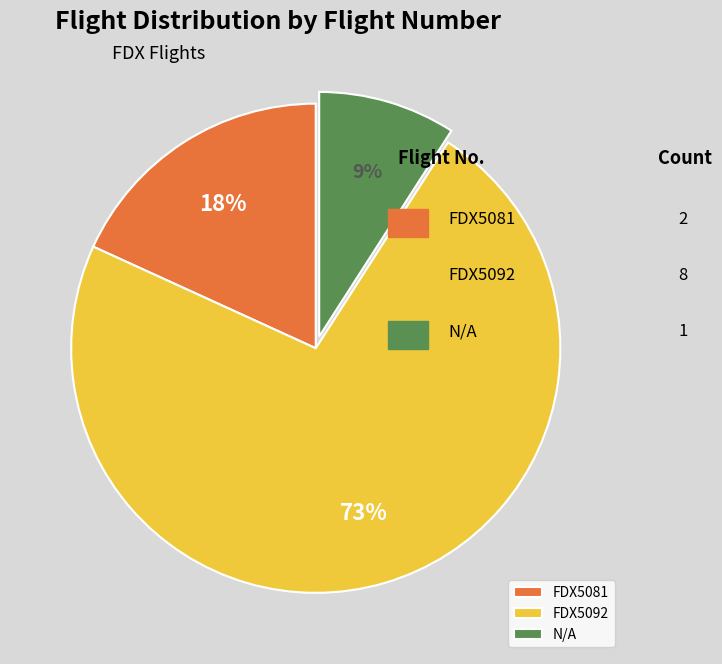

What is the largest slice in the pie chart?

FDX5092